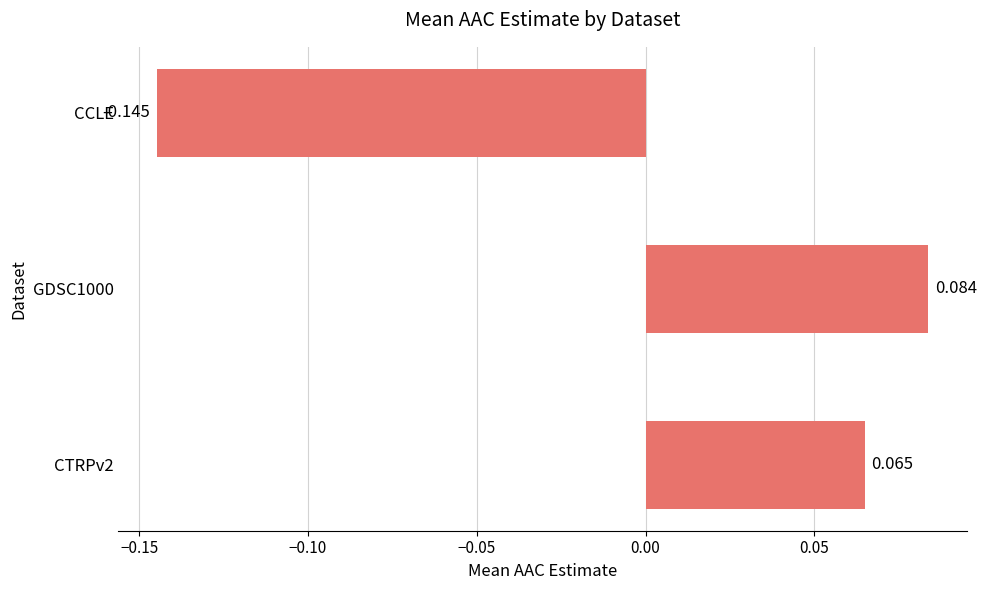

Rank the categories by value from lowest to highest.

CCLE, CTRPv2, GDSC1000